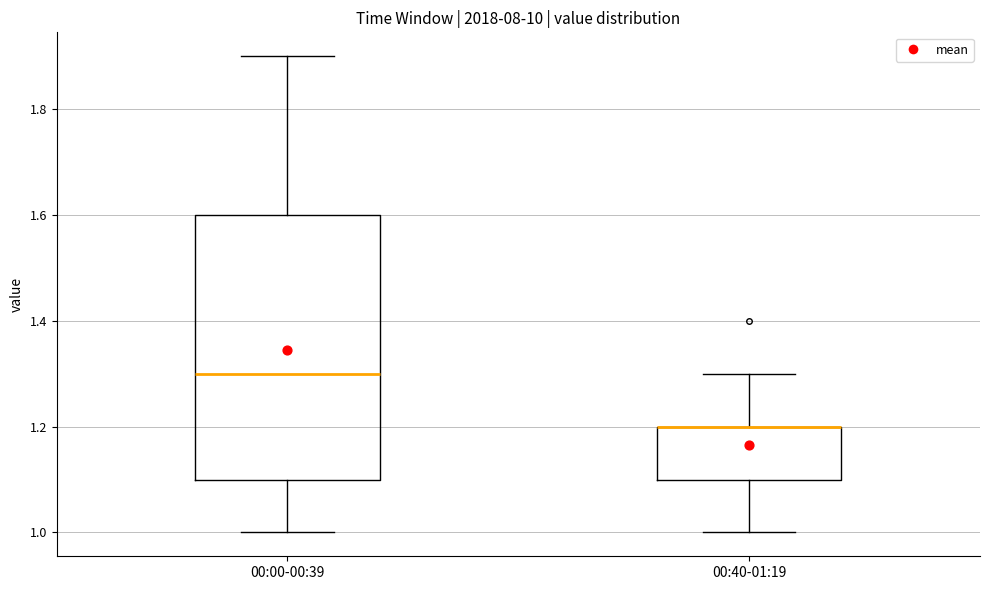

Reading left to right, read every box against the y-axis: the position of its median line, the range the box covers, and the ends of its whiskers. The values are not printed on the chart, so give them approximately, as read against the axis.

00:00-00:39: median 1.3, box 1.1 to 1.6, whiskers 1.0 to 1.9
00:40-01:19: median 1.2 (drawn on the box's upper edge), box 1.1 to 1.2, whiskers 1.0 to 1.3